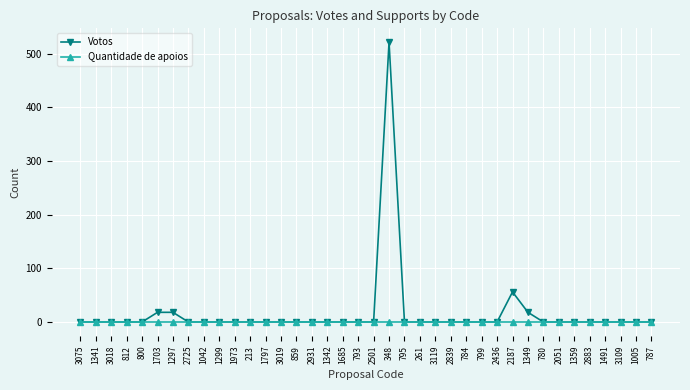

List the series in order of their overall mean, lowest first.

Quantidade de apoios, Votos